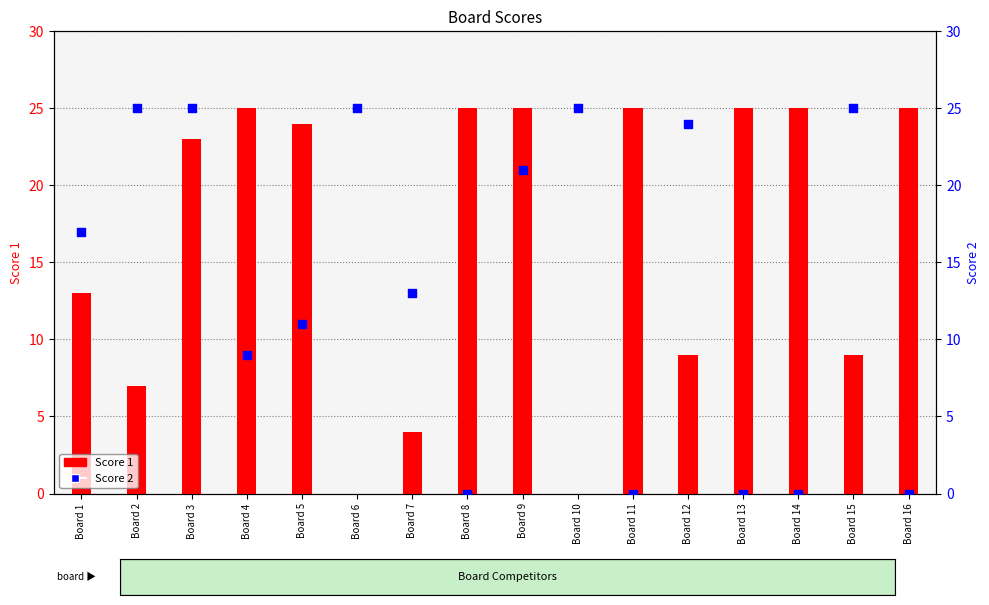

What are all the series names shown in the legend?

Score 1, Score 2